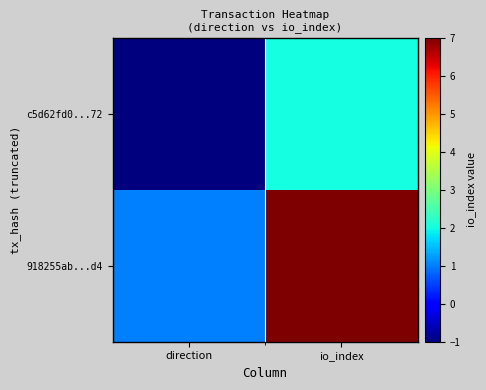

Reading right to left, what are all the values shown in this chart?

c5d62fd0...72: io_index=2	direction=-1
918255ab...d4: io_index=7	direction=1